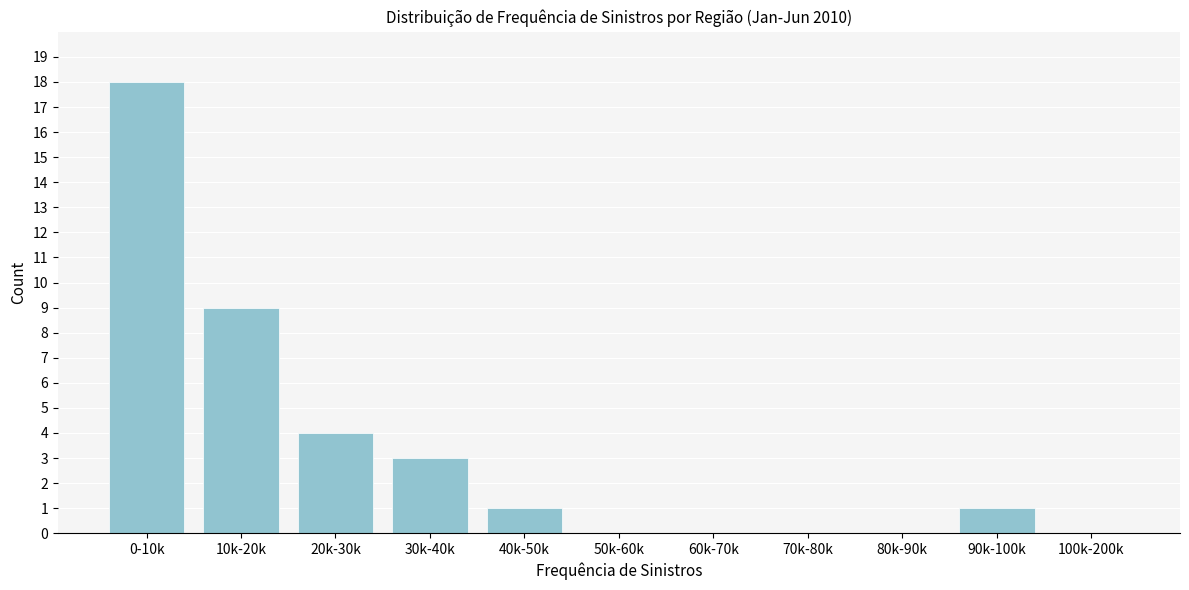

Reading left to right, transcribe all the data shown in this chart.

0-10k=18	10k-20k=9	20k-30k=4	30k-40k=3	40k-50k=1	50k-60k=0	60k-70k=0	70k-80k=0	80k-90k=0	90k-100k=1	100k-200k=0